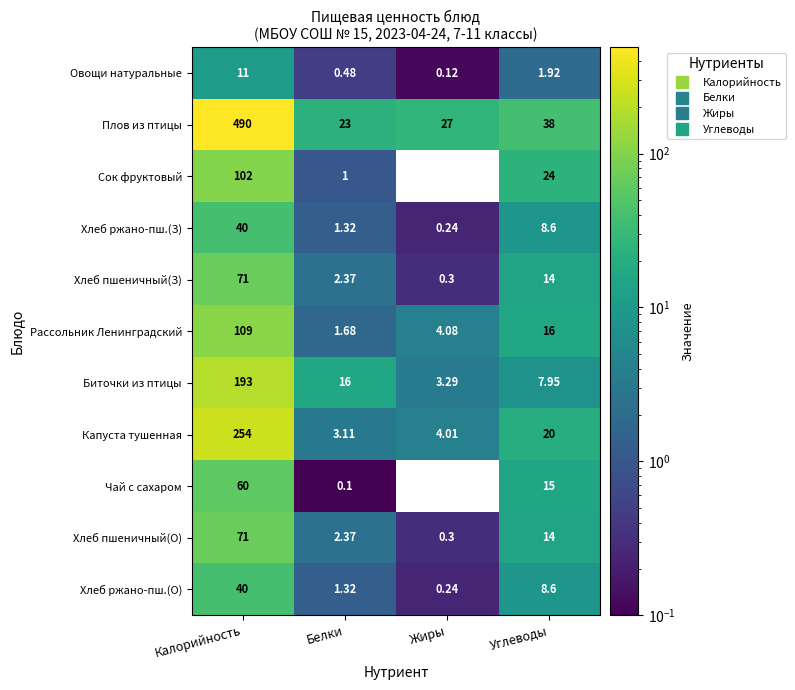

Is the value of Рассольник Ленинградский at Белки greater than the value of Чай с сахаром at Жиры?

Yes